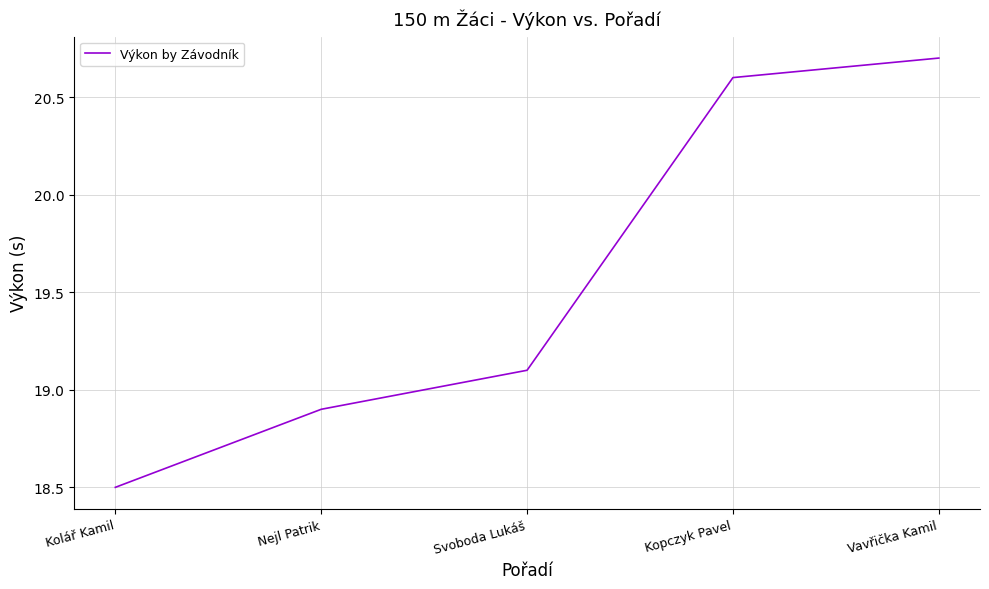

Rank the categories by value from highest to lowest.

Vavřička Kamil, Kopczyk Pavel, Svoboda Lukáš, Nejl Patrik, Kolář Kamil